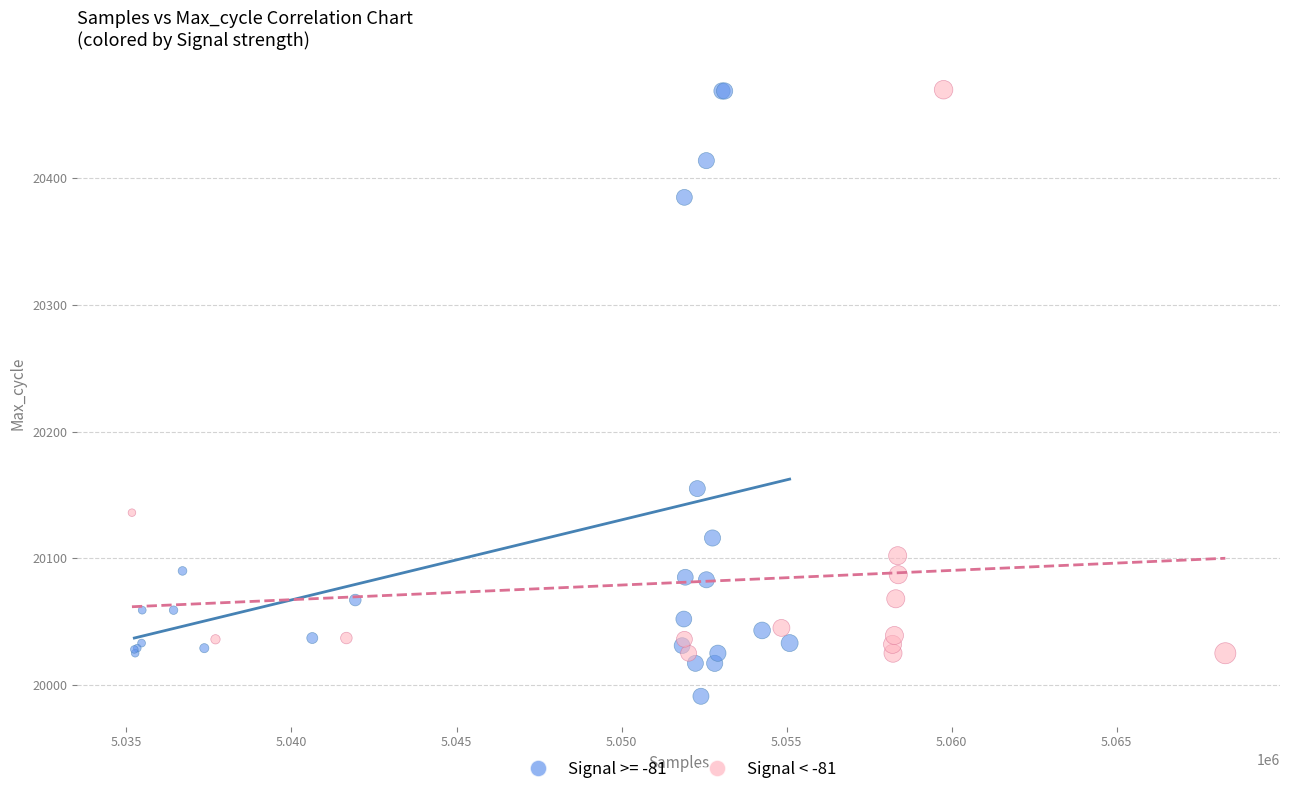

Which series reaches the minimum Y coordinate?

Signal >= -81